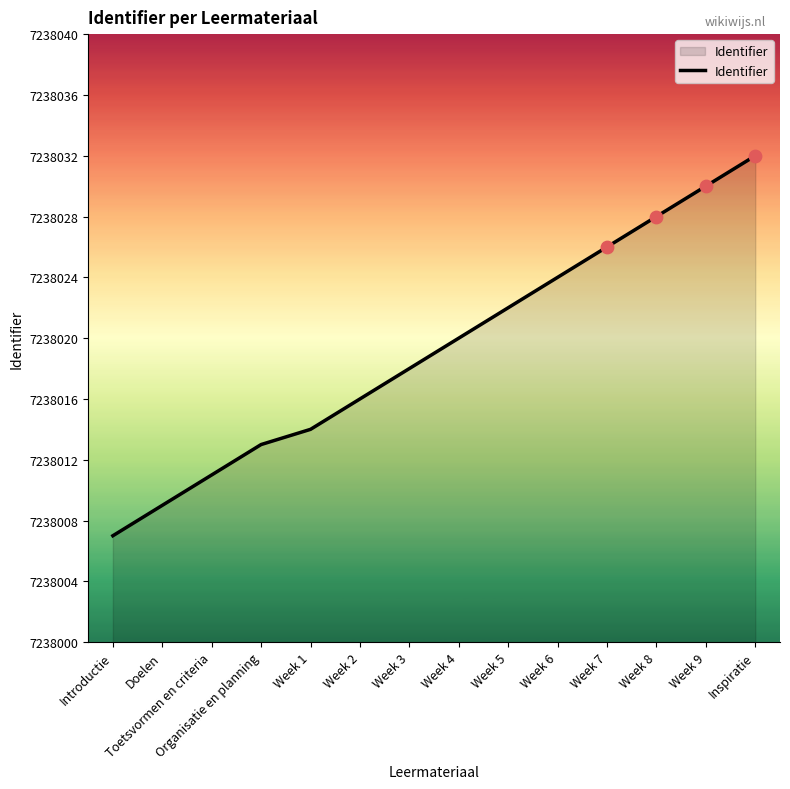

What is the change in value from Week 5 to Week 9?

+8